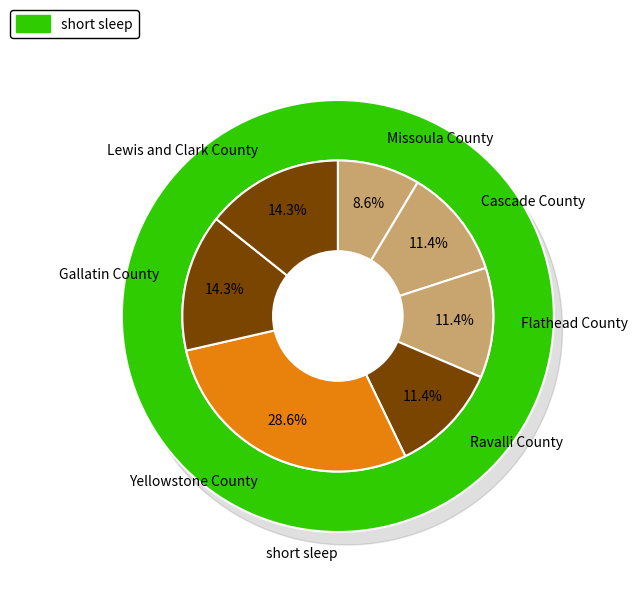

The Cascade County slice represents 25% of the pie. True or false?

False